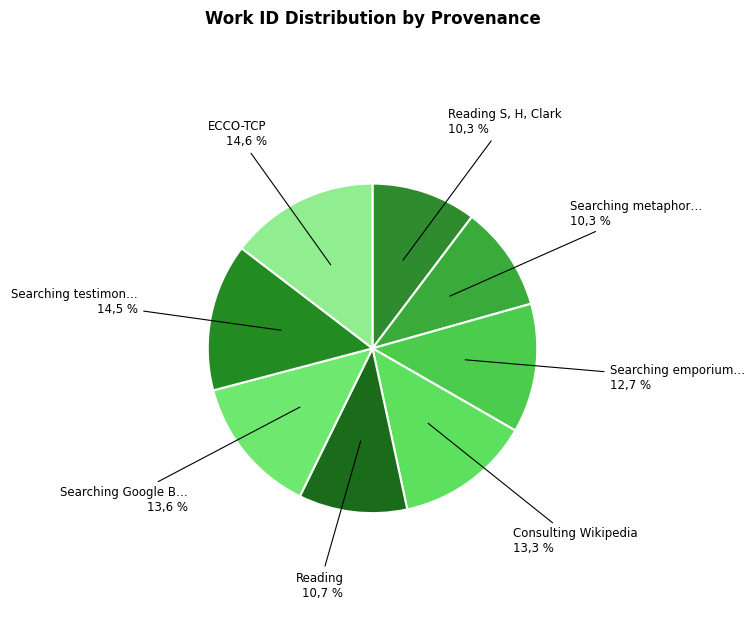

To the nearest percent, what is the difference between the Reading S. H. Clark and Consulting Wikipedia slice percentages?

3%